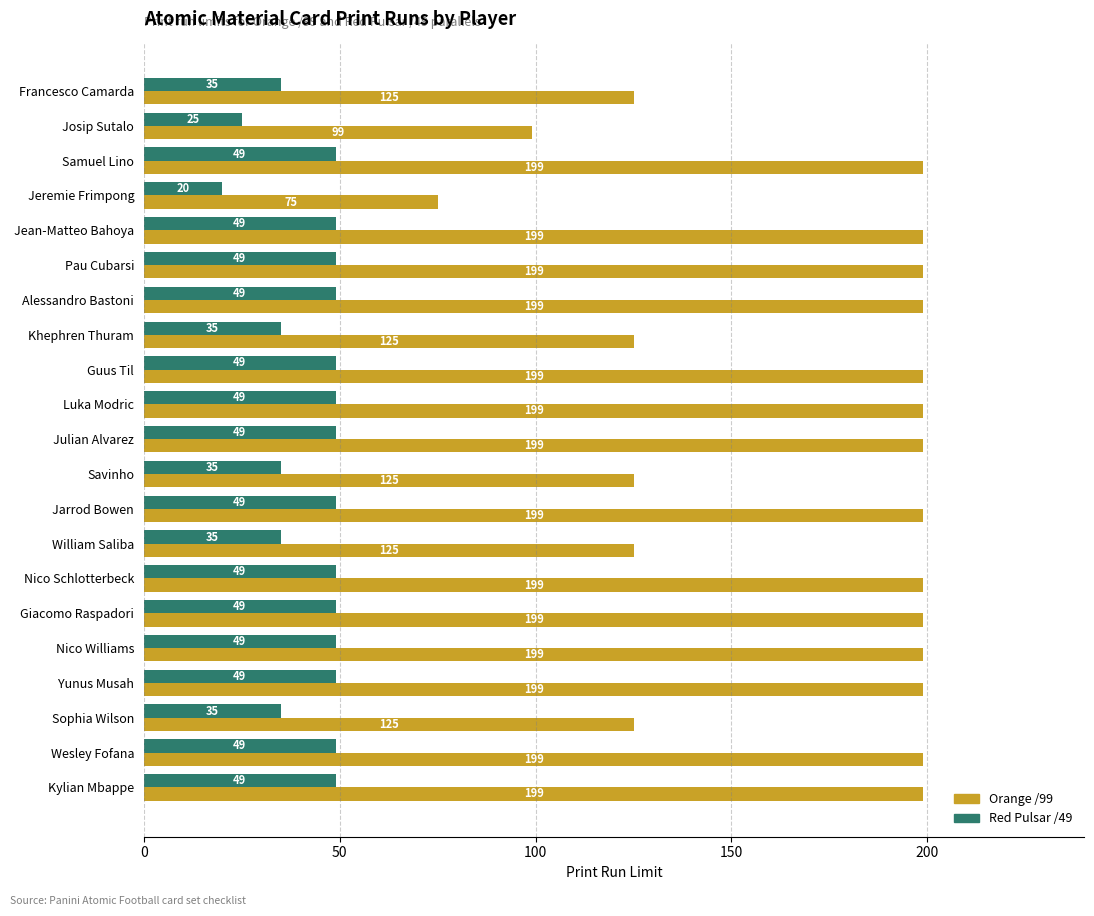

At Khephren Thuram, list the series in order from largest to smallest.

Orange /99, Red Pulsar /49